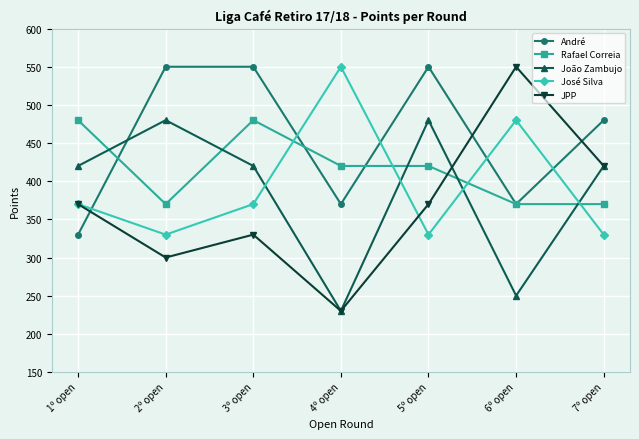

What is the difference between the second highest and minimum values in the José Silva series?

150